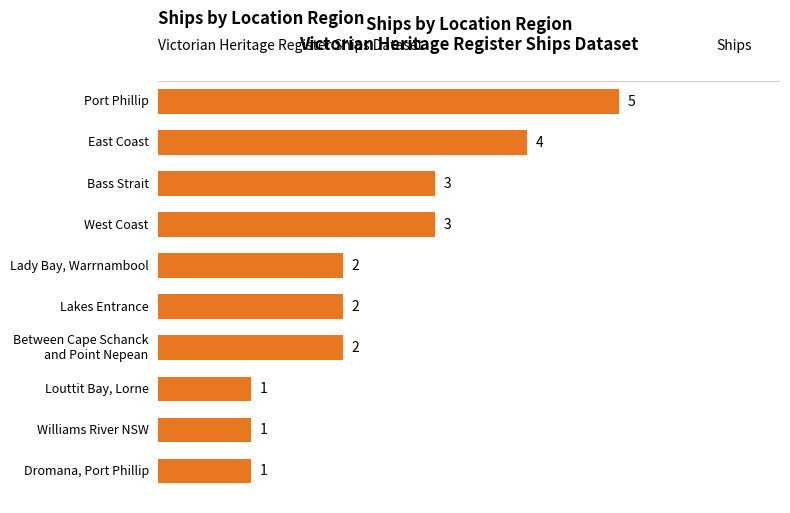

Count the values in the range 1 to 3.

8